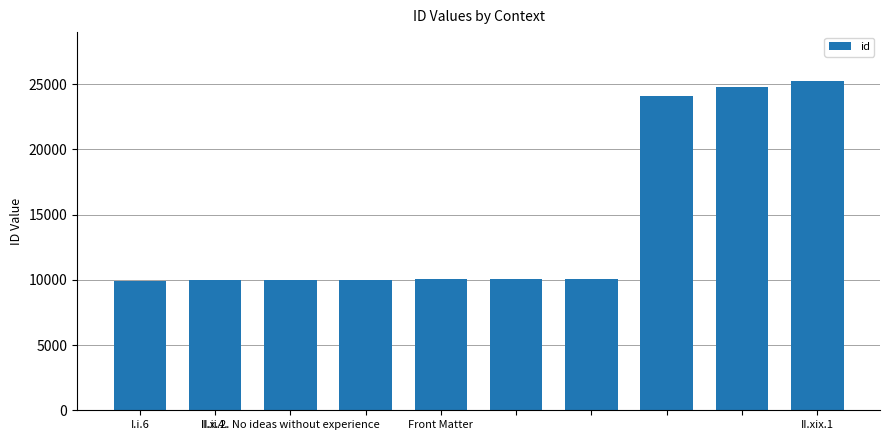

How many bars are there in total?

10